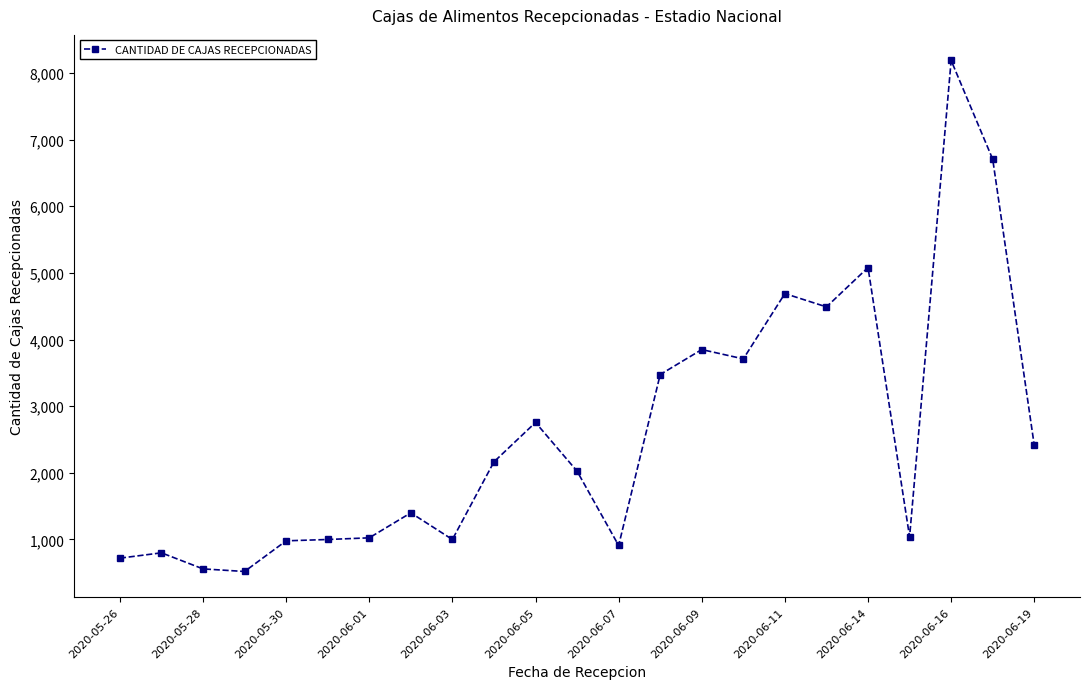

What is the minimum value shown in the chart?

520